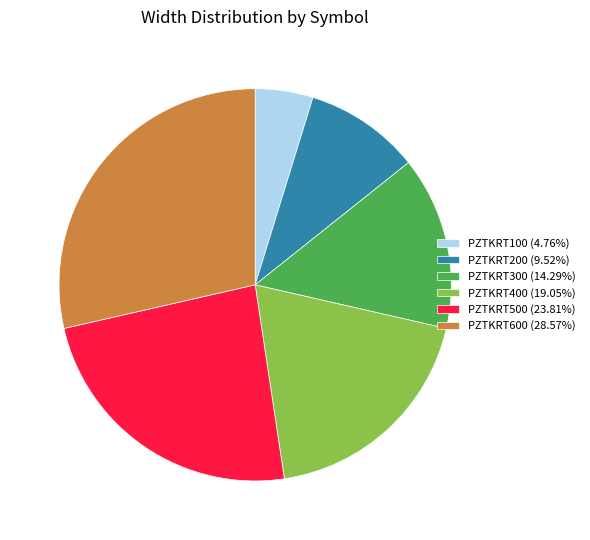

Count the number of slices in the pie.

6